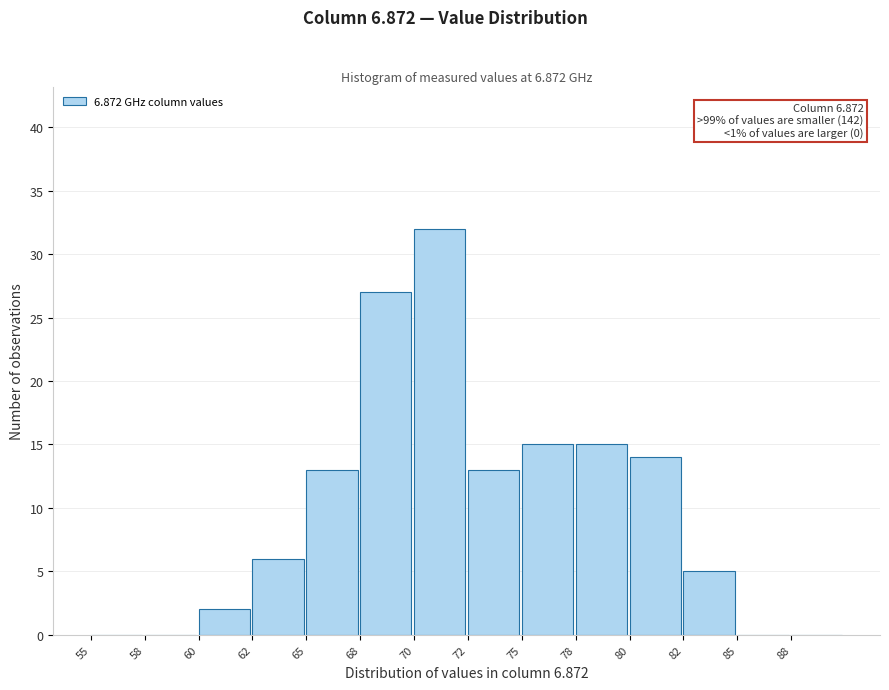

True or false: the data shows 25 at 80.

False